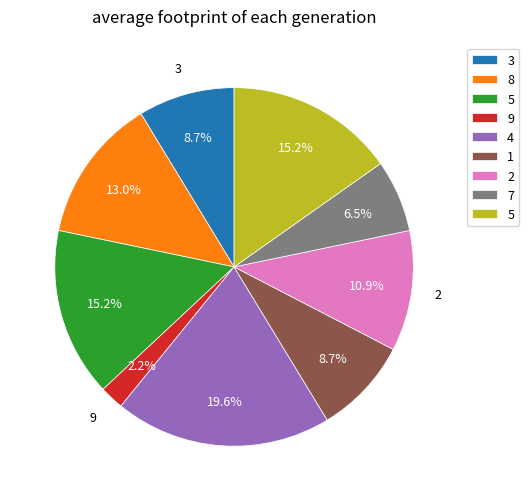

Is there a majority slice in this chart?

No